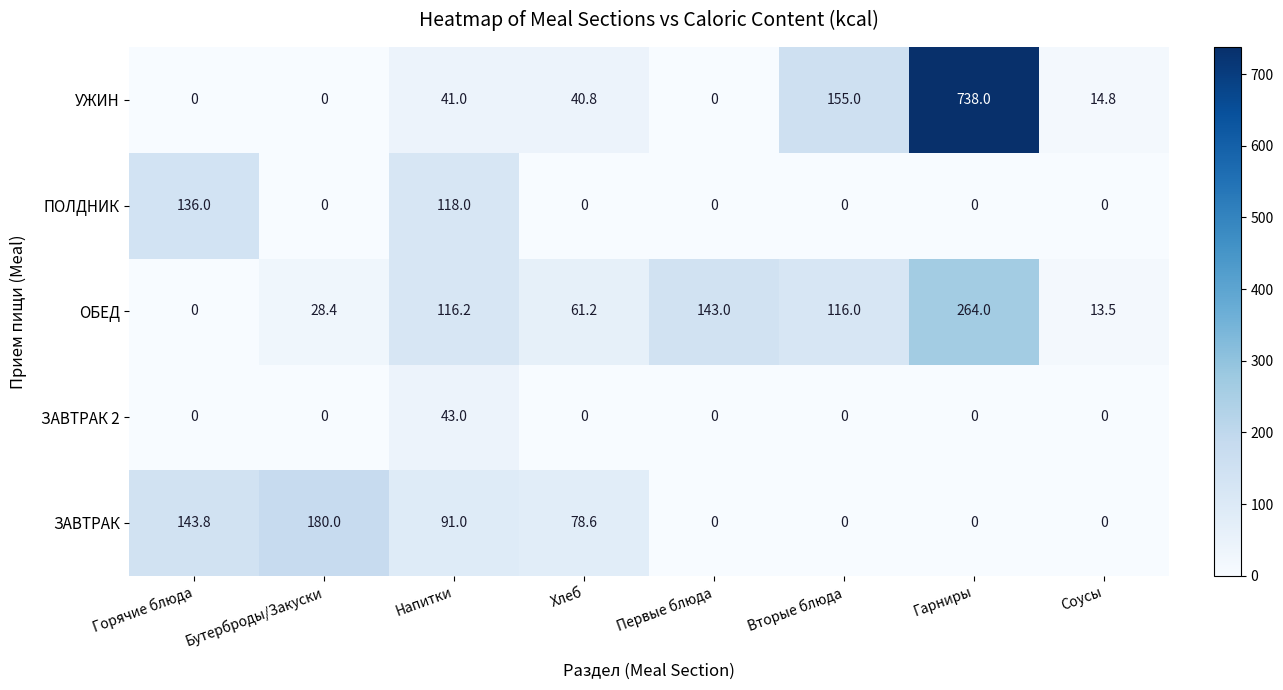

What is the difference between the maximum and minimum values in the ПОЛДНИК series?

136.0